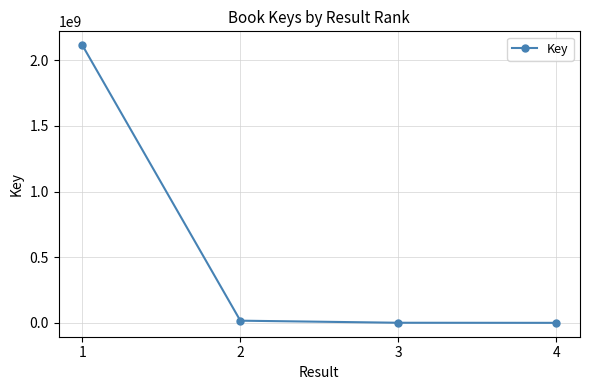

How many series are shown in this chart?

1